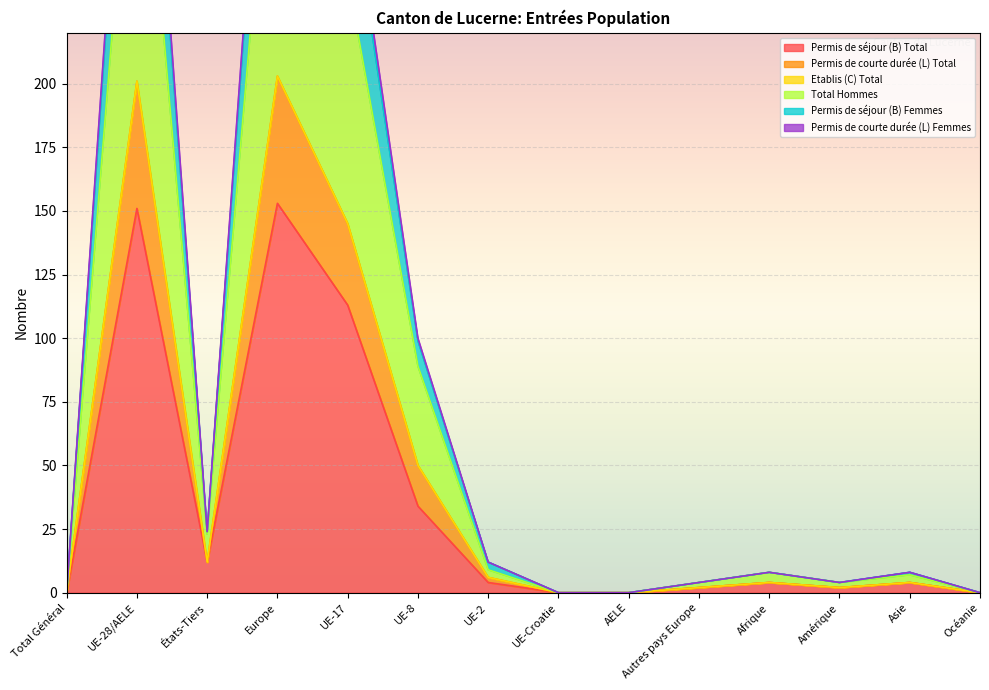

How many data points does each series have?

14